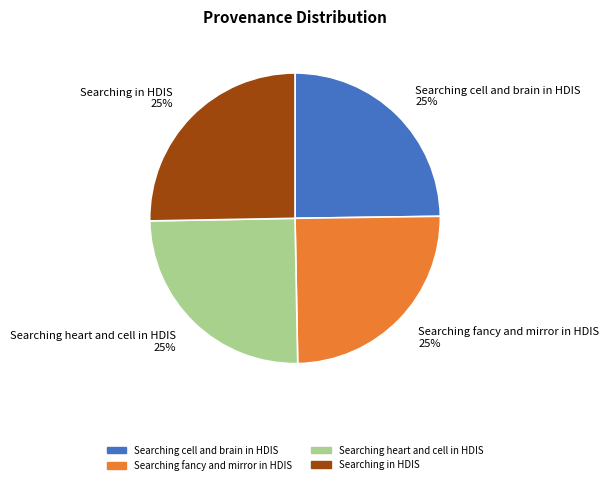

What is the ratio of the value at Searching in HDIS 25% to the value at Searching cell and brain in HDIS 25%?

1.0